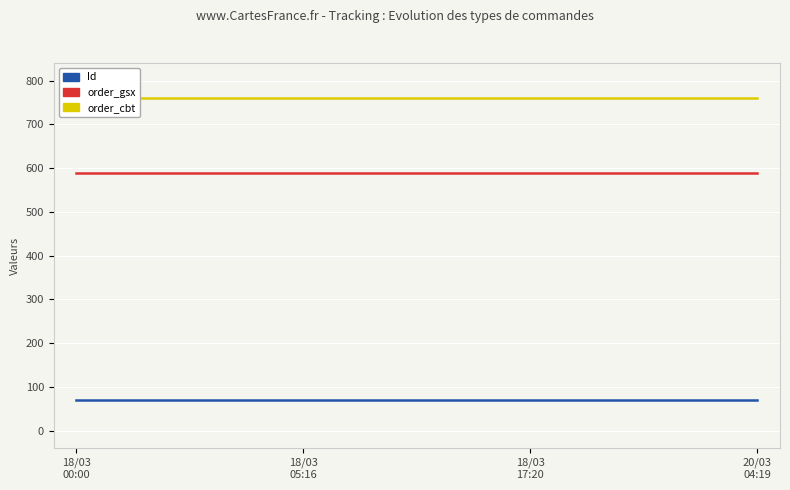

Where is order_gsx nearest to the value 588?

18/03
00:00